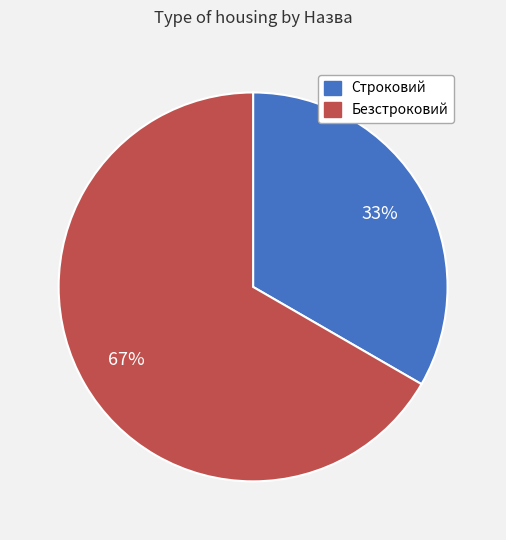

To the nearest percent, what is the average slice percentage?

50%